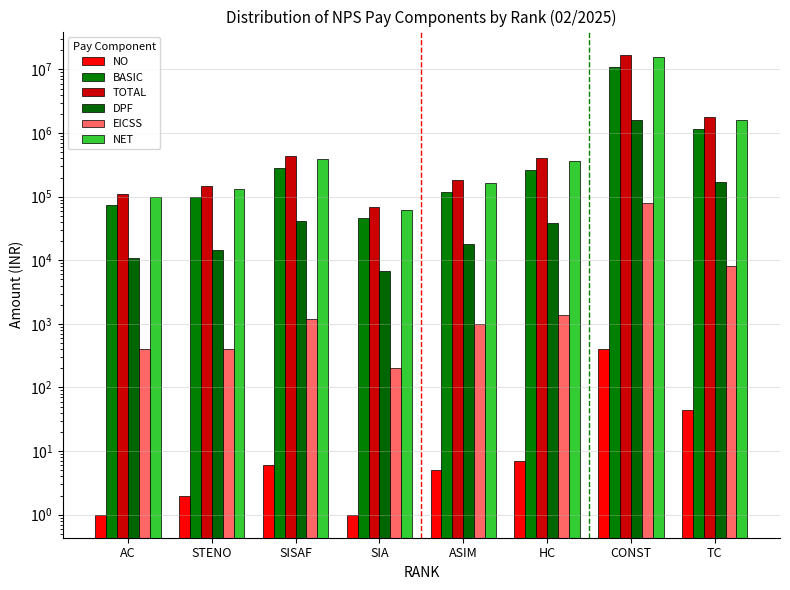

What is the difference between the BASIC values at ASIM and CONST?

10754850